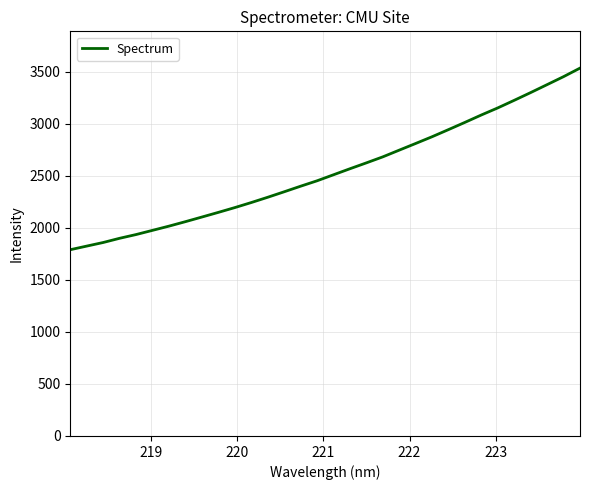

What is the difference between the maximum and minimum values?

1744.4